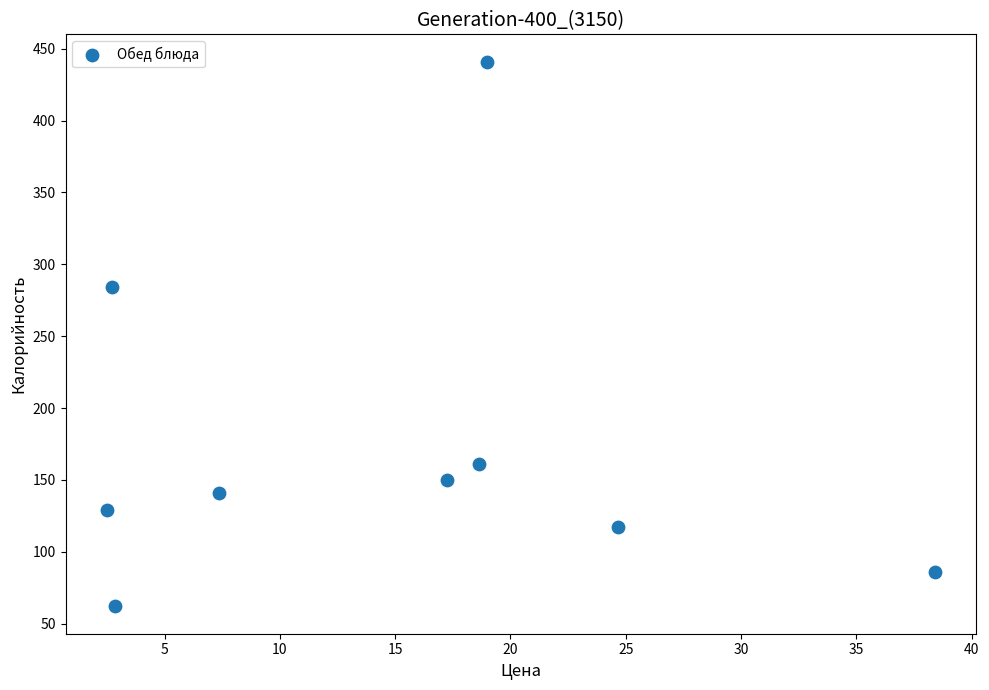

What Y value in the scatter plot is closest to 251?

284.0